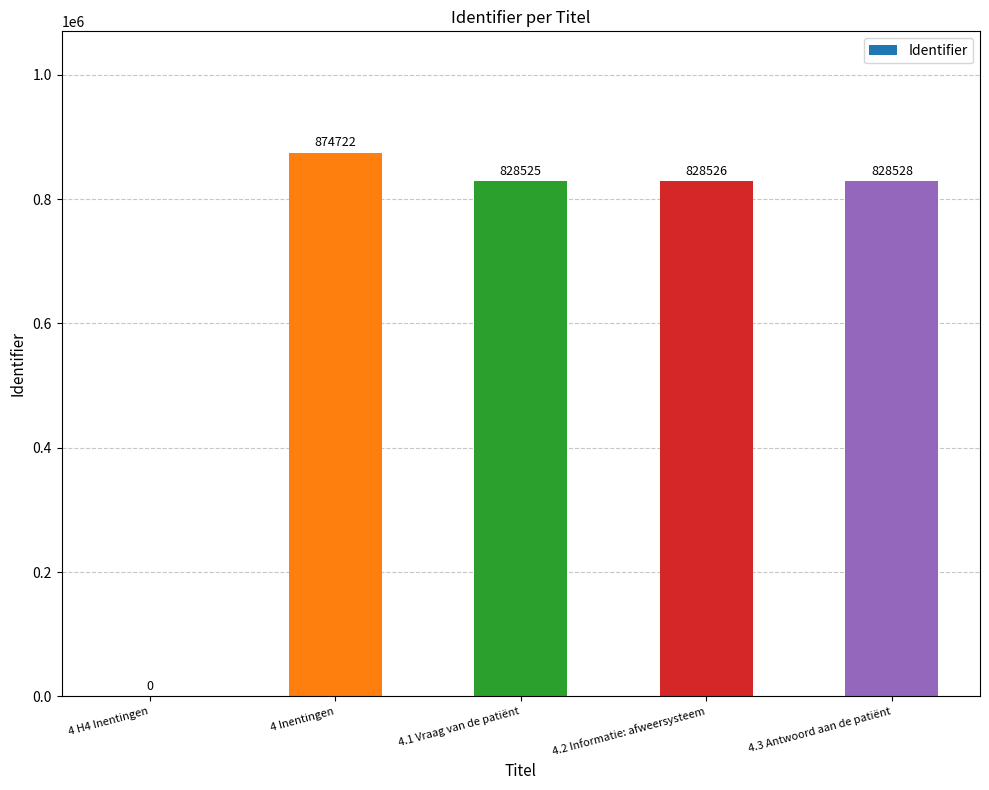

Where is the data nearest to the value 437361?

4.1 Vraag van de patiënt